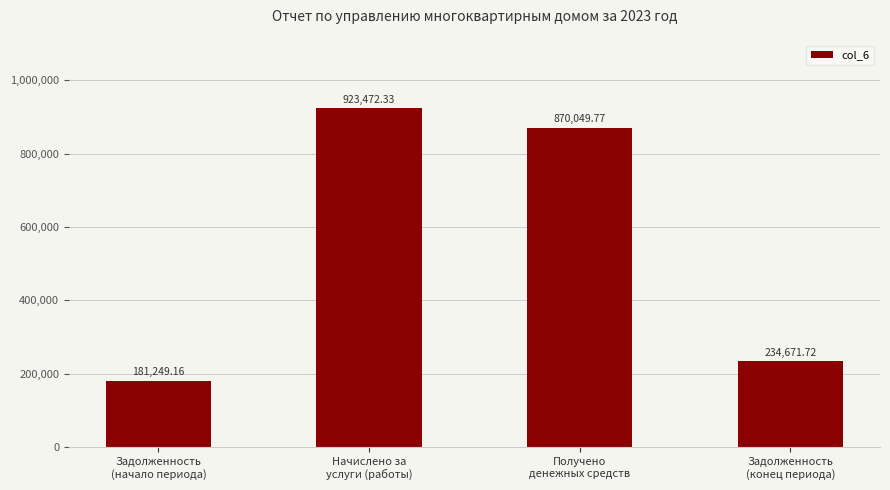

What is the smallest value displayed?

181249.2